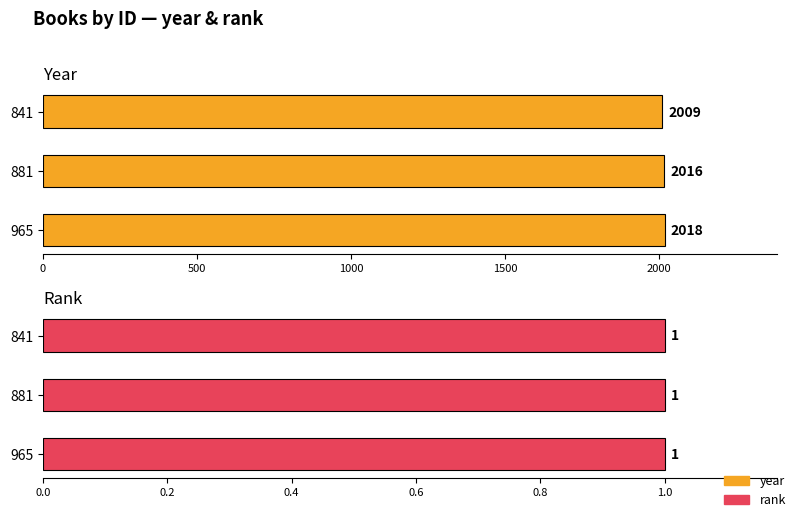

Which series has the widest spread of values?

year